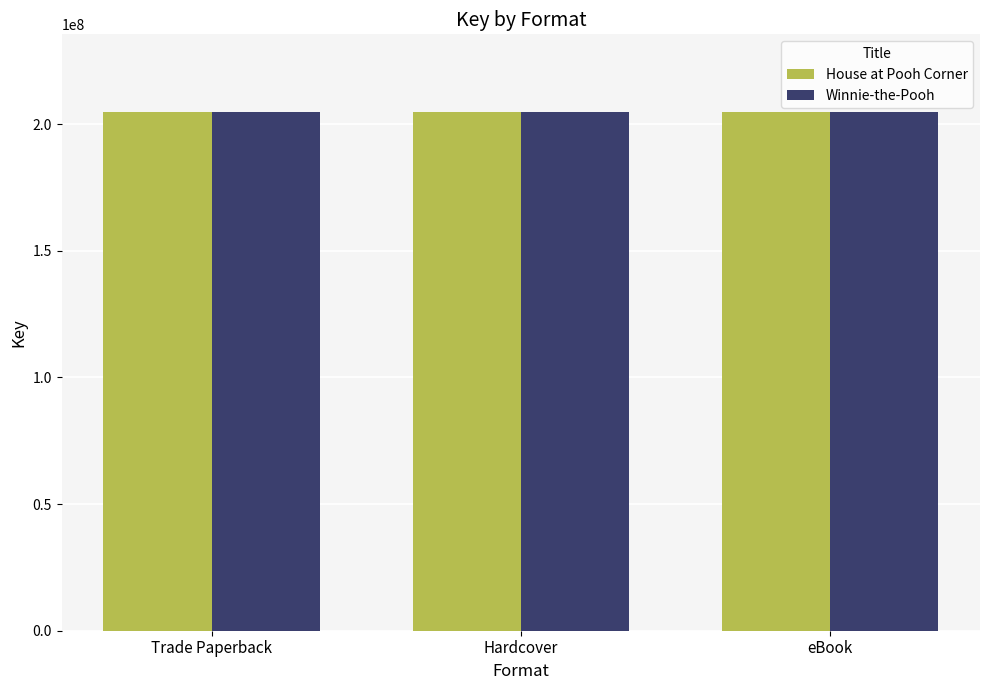

What is the label of the 1st bar from the left?

Trade Paperback